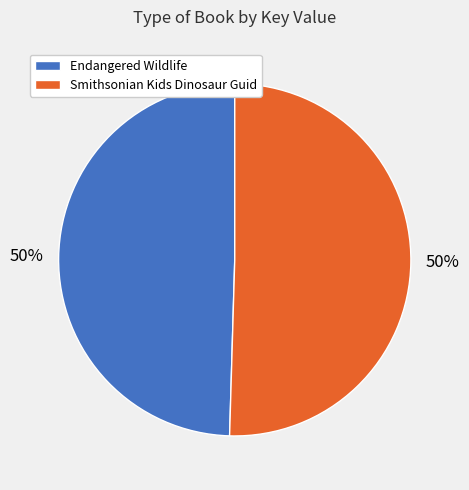

Is the sum of Endangered Wildlife and Smithsonian Kids Dinosaur Guid greater than half?

Yes